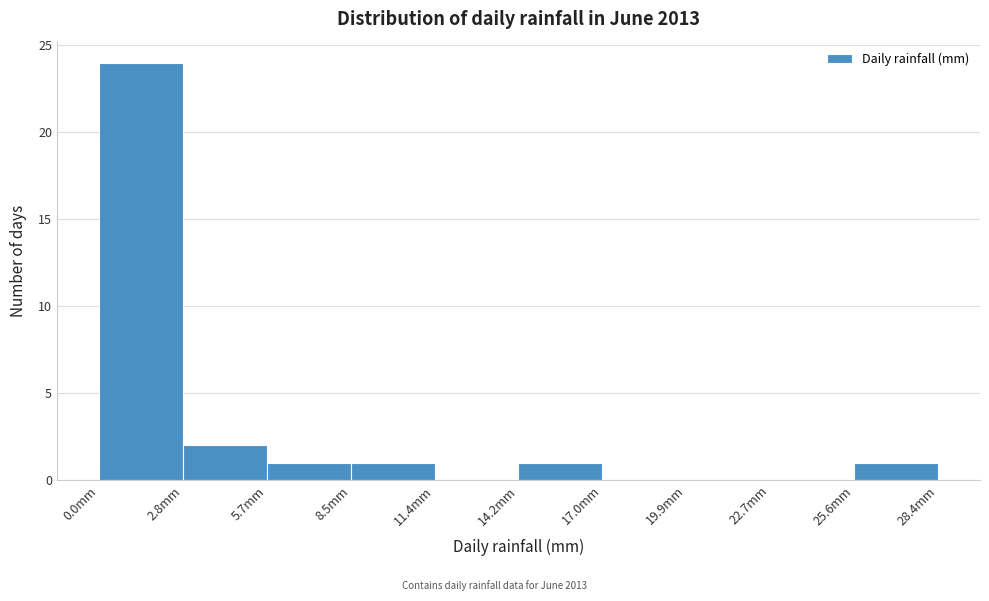

Reading left to right, list every bar in this chart as the range it spans on the x-axis followed by its height. Neither the bar edges nor the heights are printed on the chart, so give them approximately, as read against the axes.

0.0 to 3.0: 24
3.0 to 5.5: 2
5.5 to 8.5: 1
8.5 to 11.5: 1
11.5 to 14.0: 0
14.0 to 17.0: 1
17.0 to 20.0: 0
20.0 to 22.5: 0
22.5 to 25.5: 0
25.5 to 28.5: 1